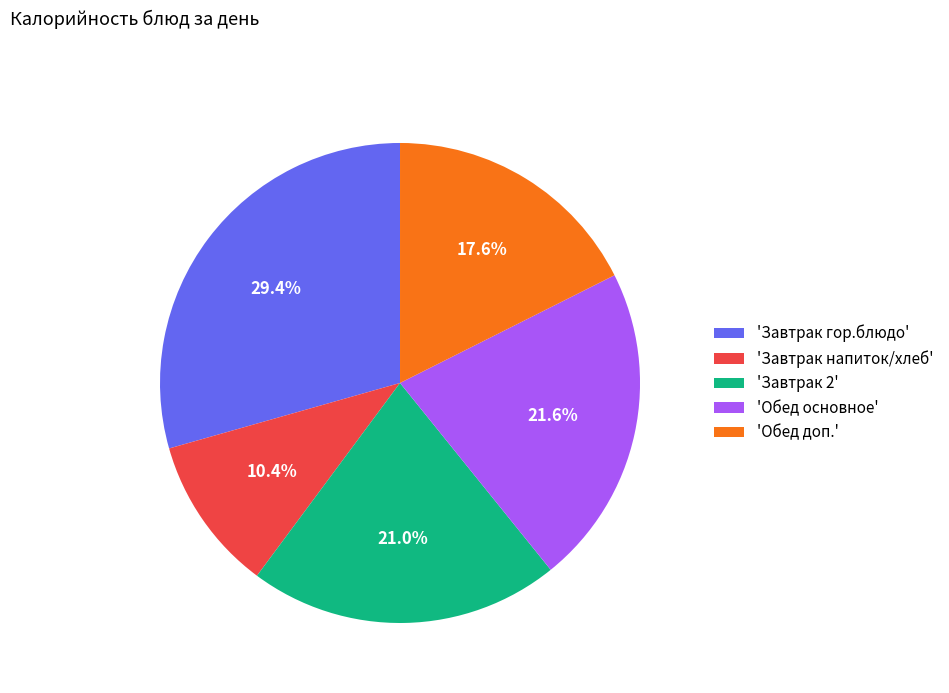

Rank the categories by value from highest to lowest.

'Завтрак гор.блюдо', 'Обед основное', 'Завтрак 2', 'Обед доп.', 'Завтрак напиток/хлеб'